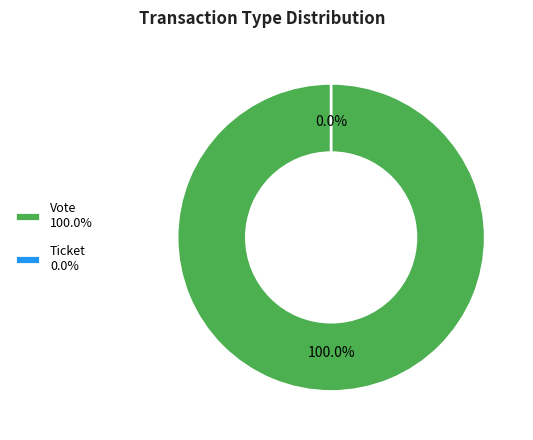

Rank the categories by value from lowest to highest.

Ticket, Vote